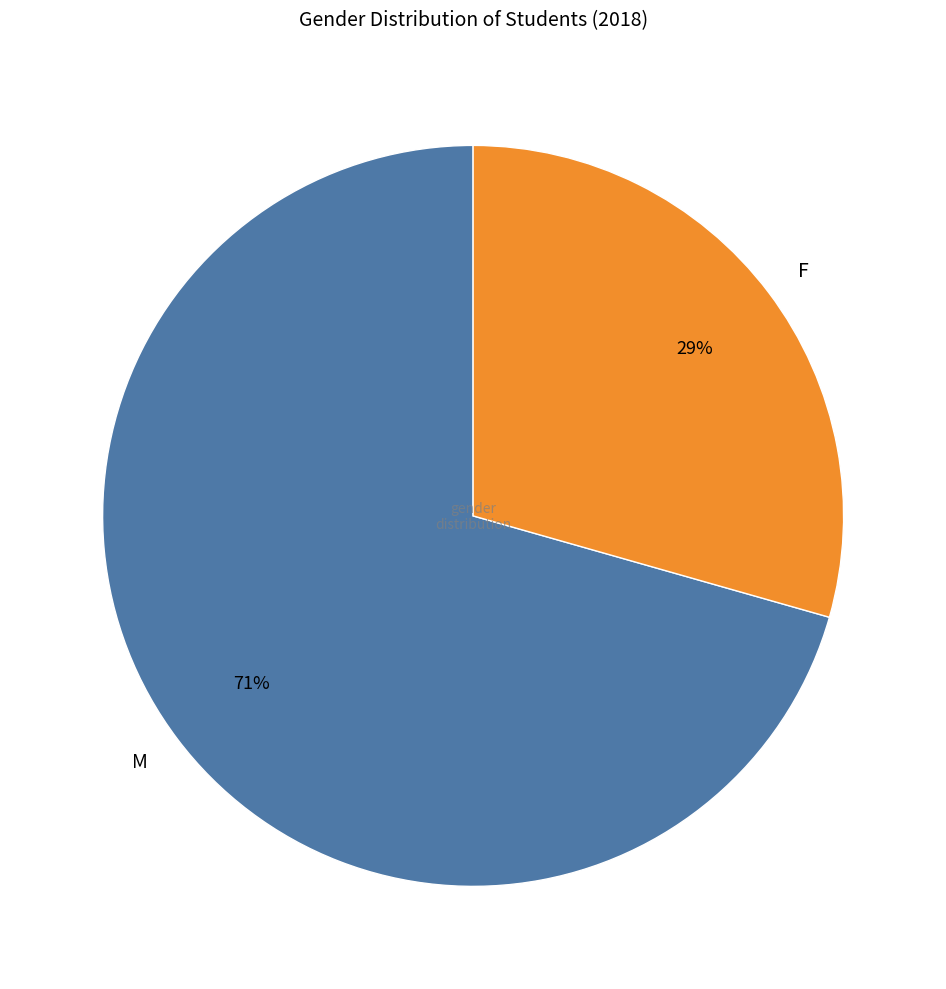

Is the sum of F and M greater than half?

Yes